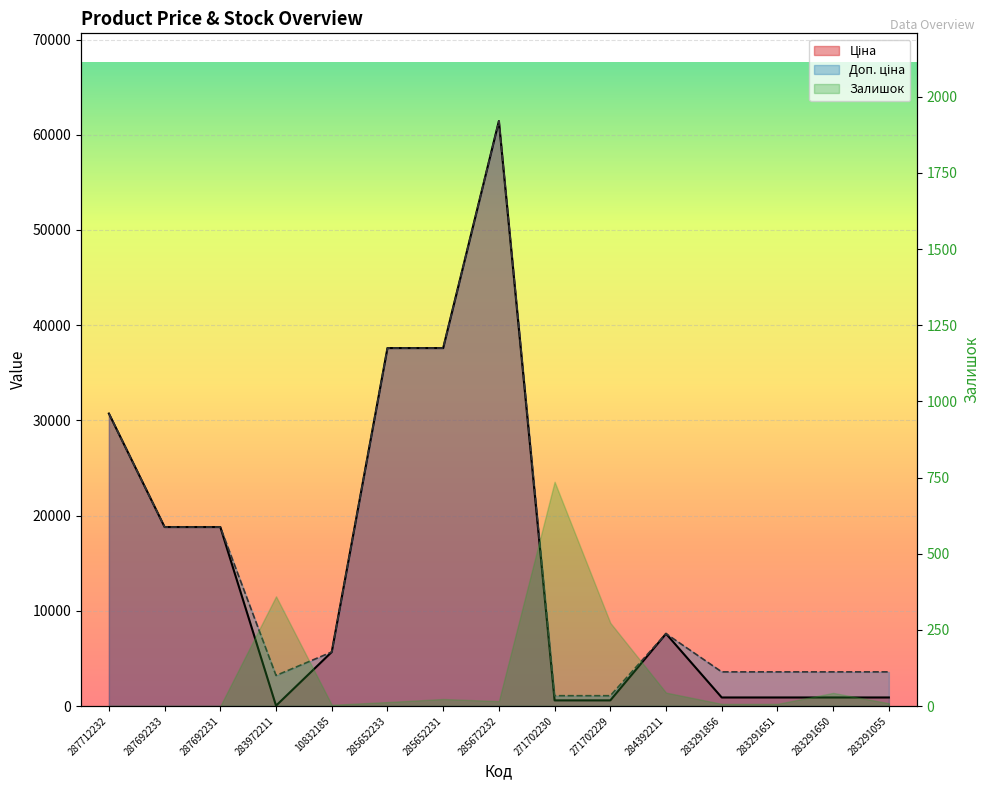

Between 287692231 and 284392211, which series saw the biggest shift?

Ціна